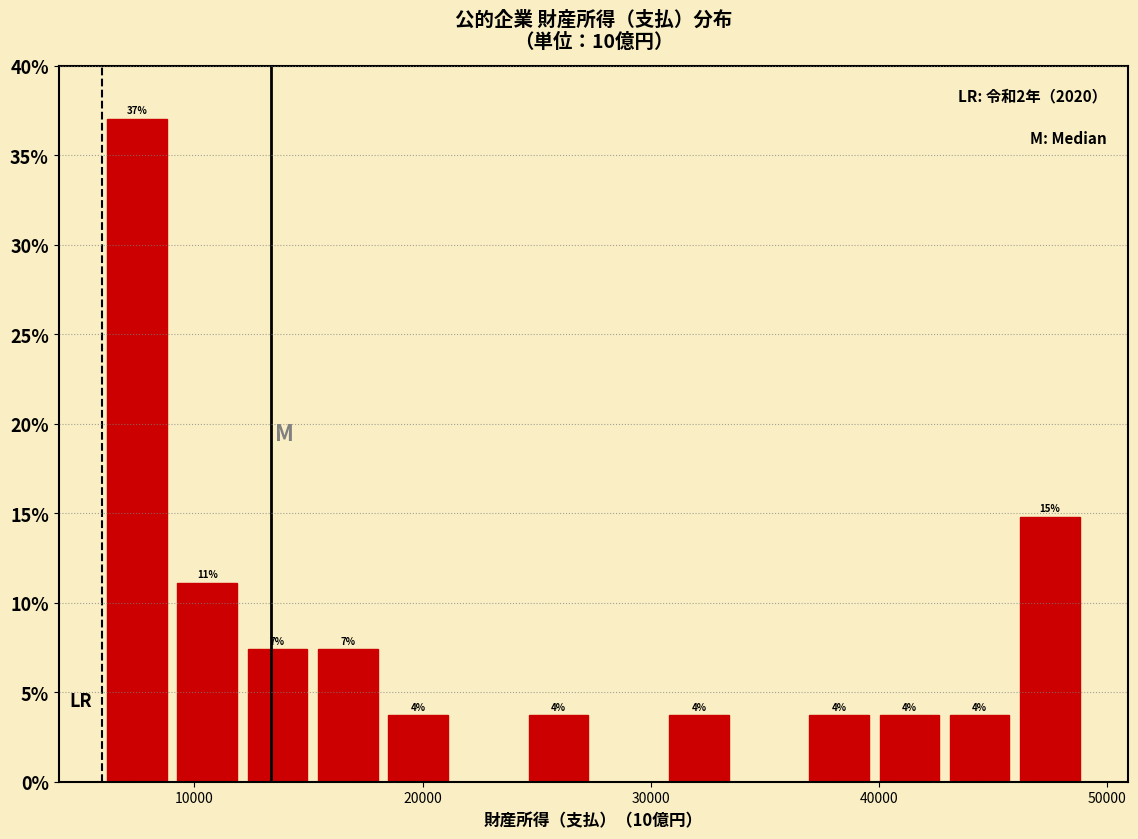

Read against the x-axis, roughly where is the centre of the tallest bar?

7000